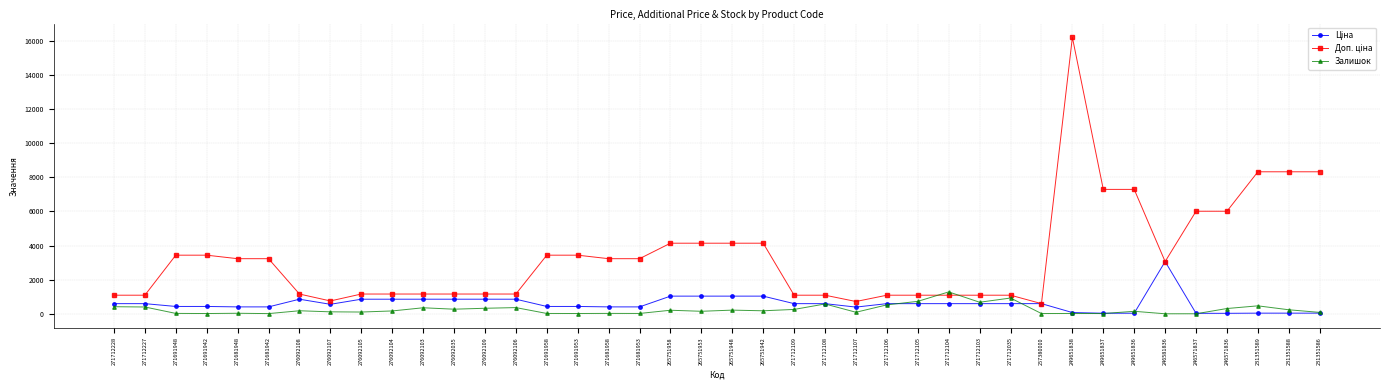

At which category is the sum across all series the highest?

249651838